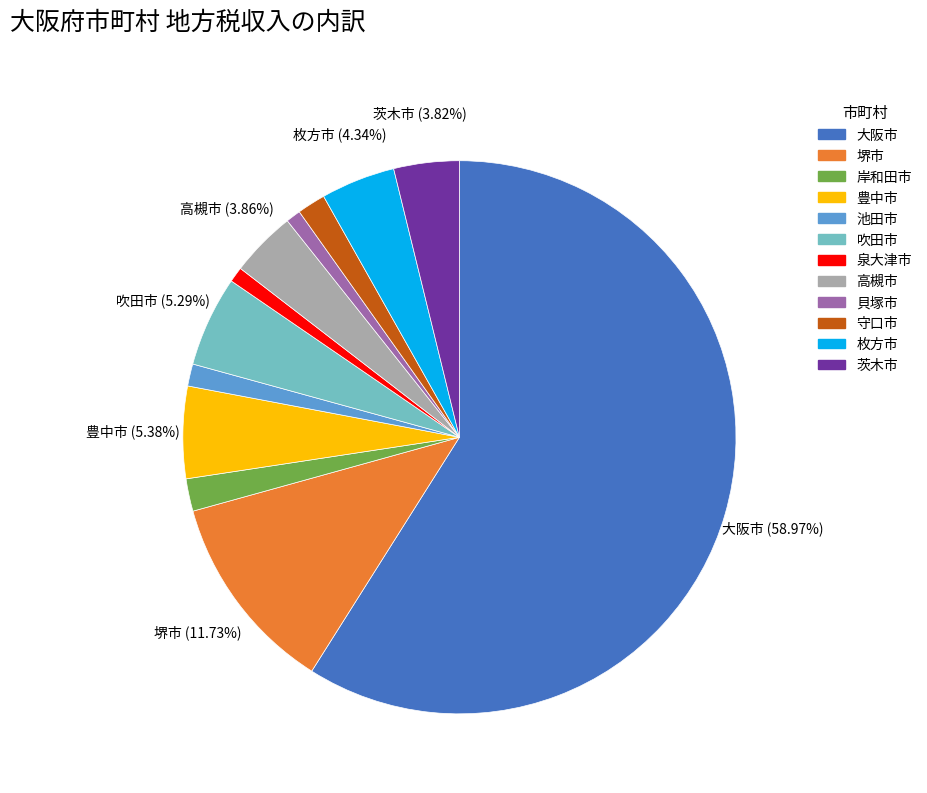

Which has a higher value, 豊中市 or 泉大津市?

豊中市